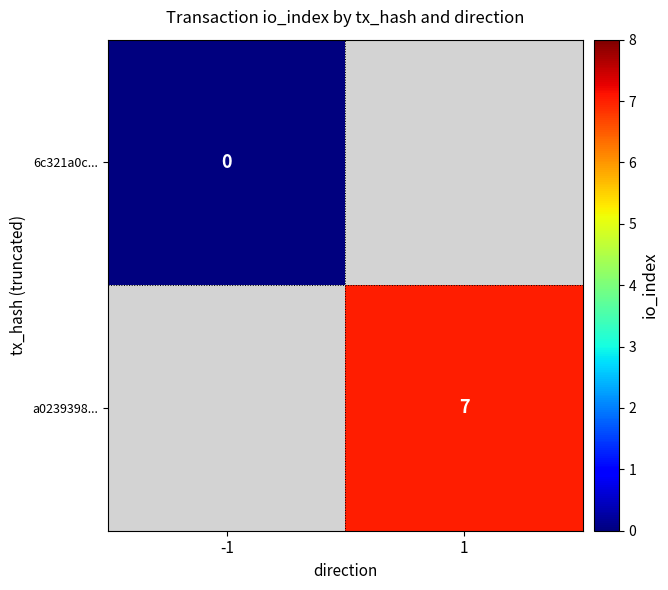

The value of a0239398... at 1 is 3. True or false?

False